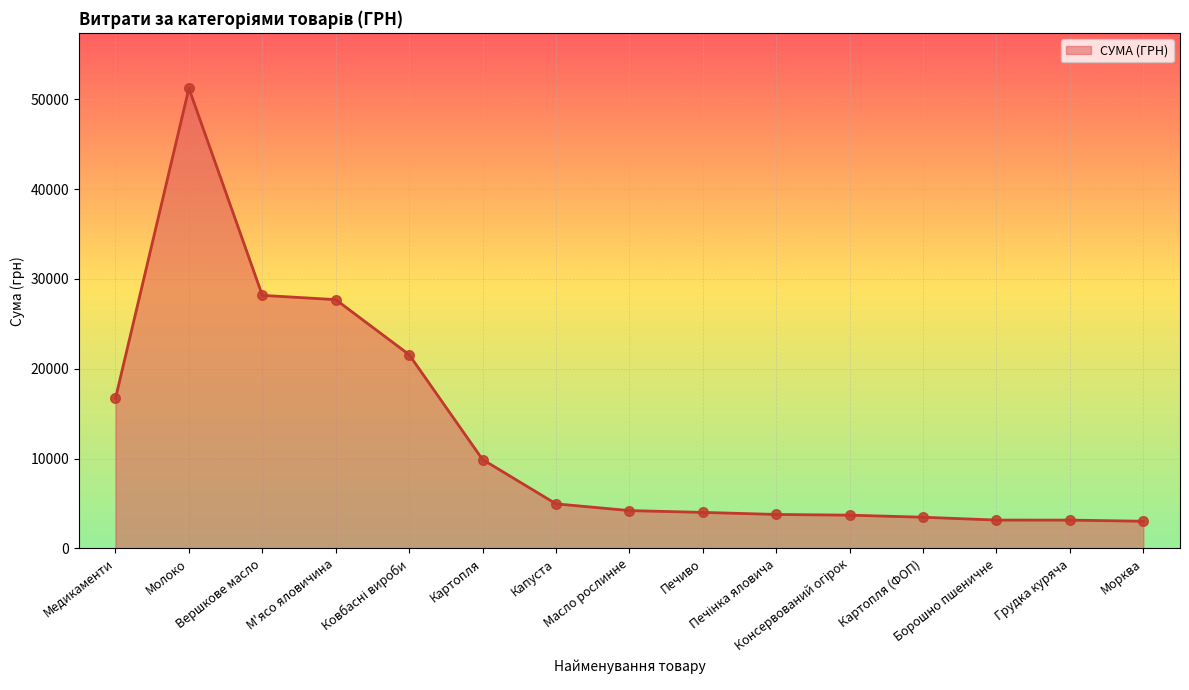

What is the difference between the maximum and minimum values?

48183.7